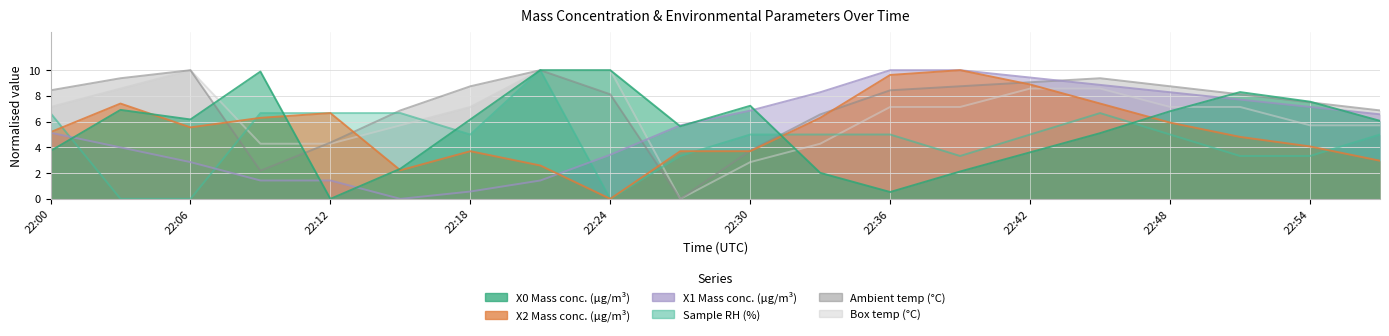

Is the value of T5_M11 at 22:30 greater than the value of X2_M11 at 22:00?

No